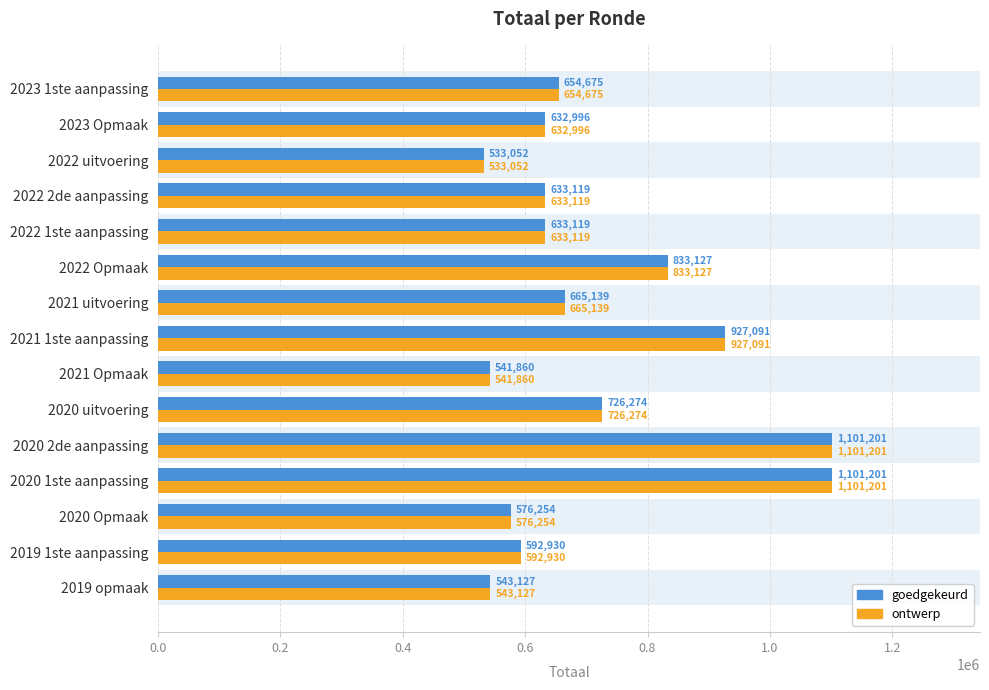

What is the average value of the goedgekeurd series?

713011